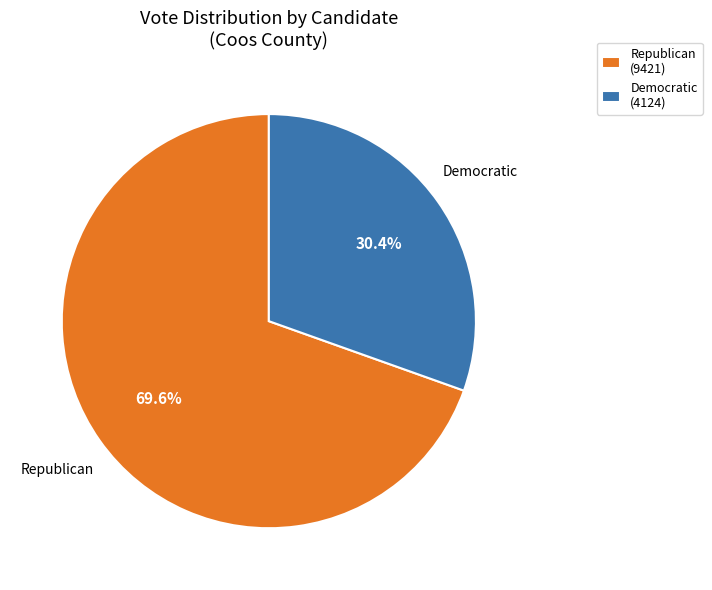

Which category has the biggest portion of the pie?

Republican (9421)